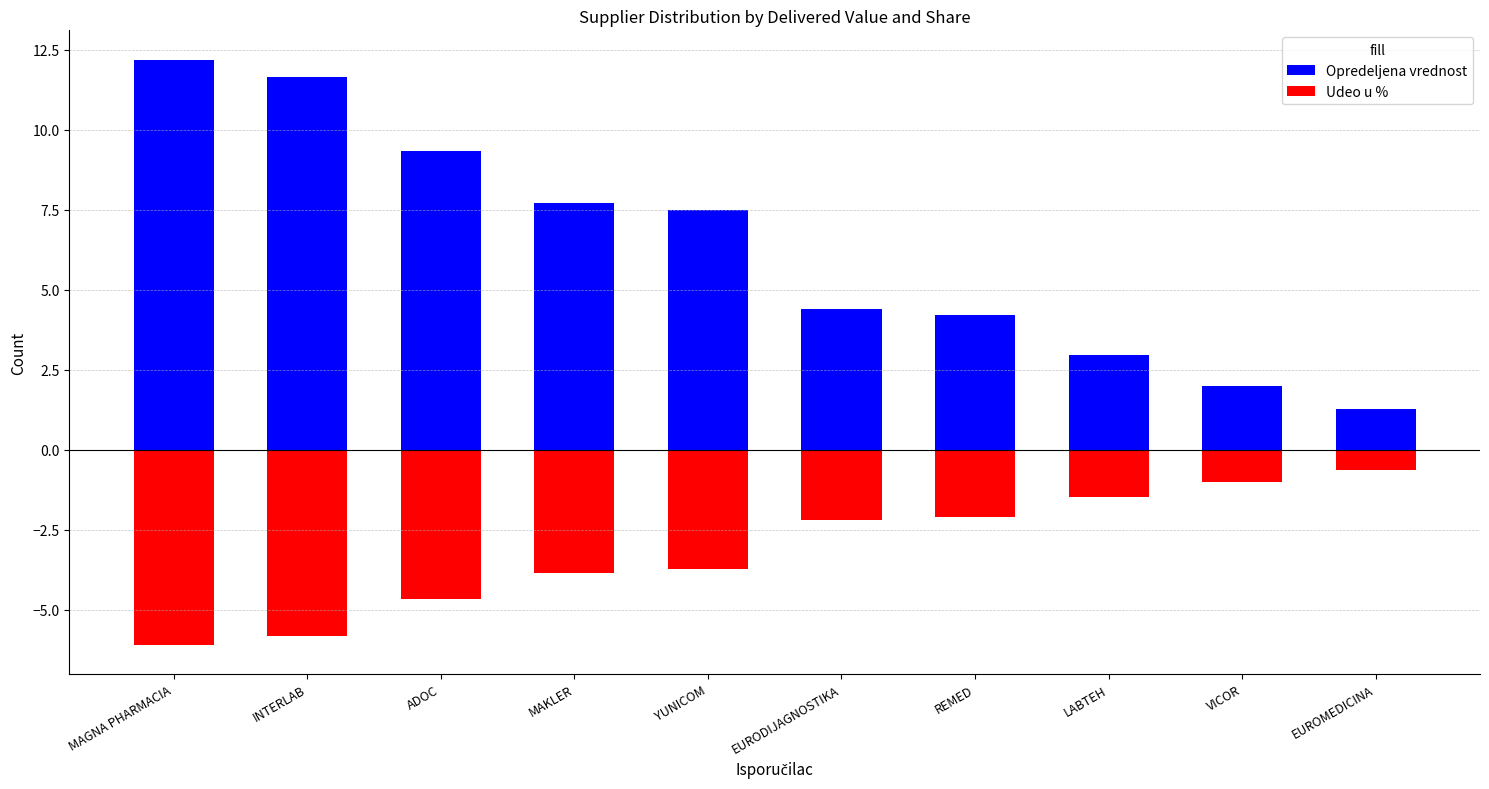

Which category has the highest value in the Udeo u % series?

EUROMEDICINA